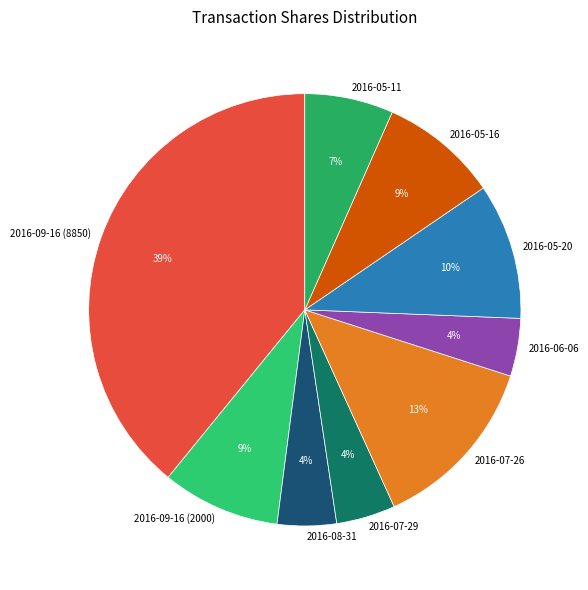

Is it true that 2016-09-16 (2000) is 1% of the pie?

False